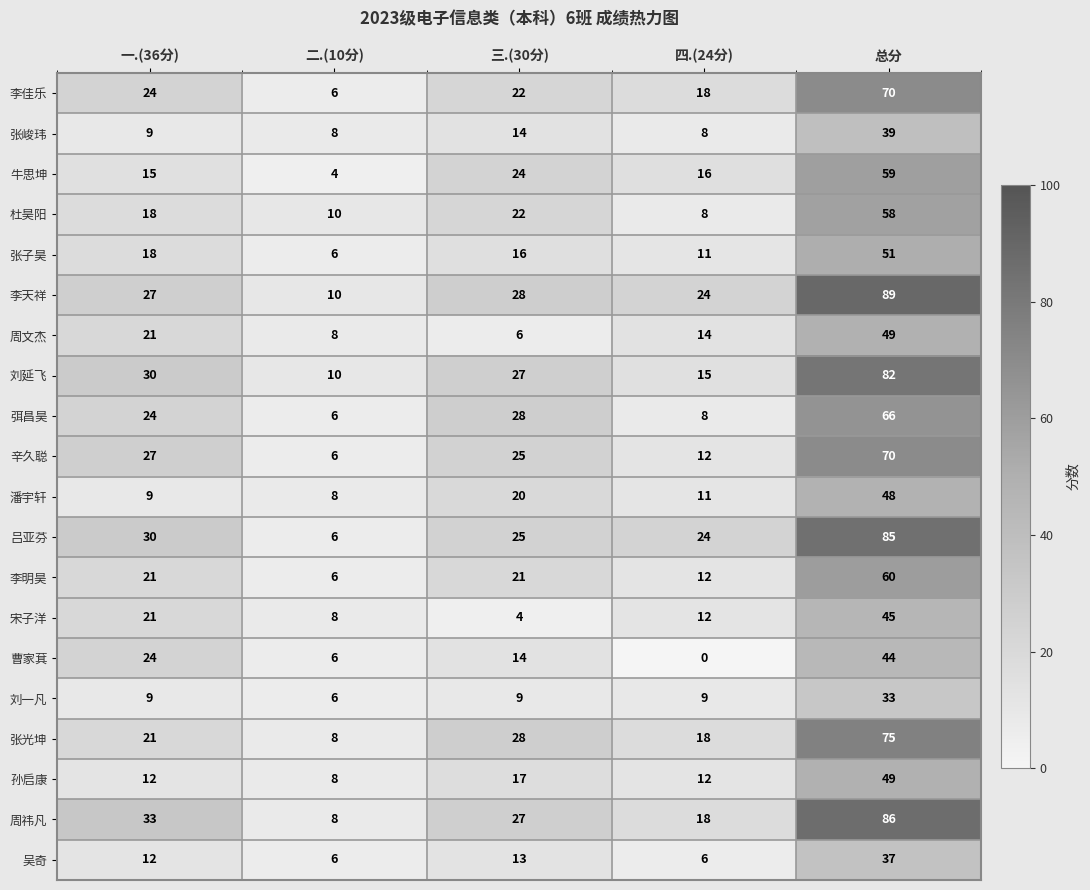

How many data points does each series have?

5